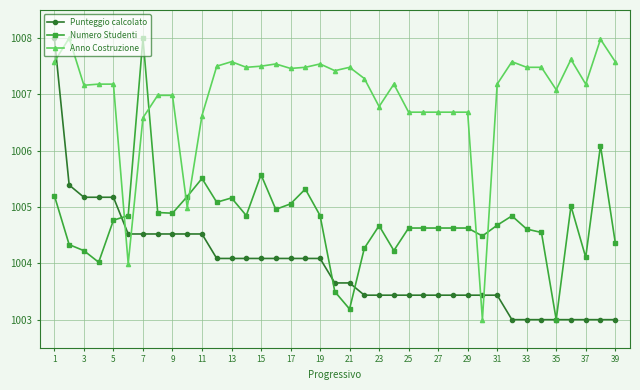

What is the minimum value for Numero Studenti?

1003.0